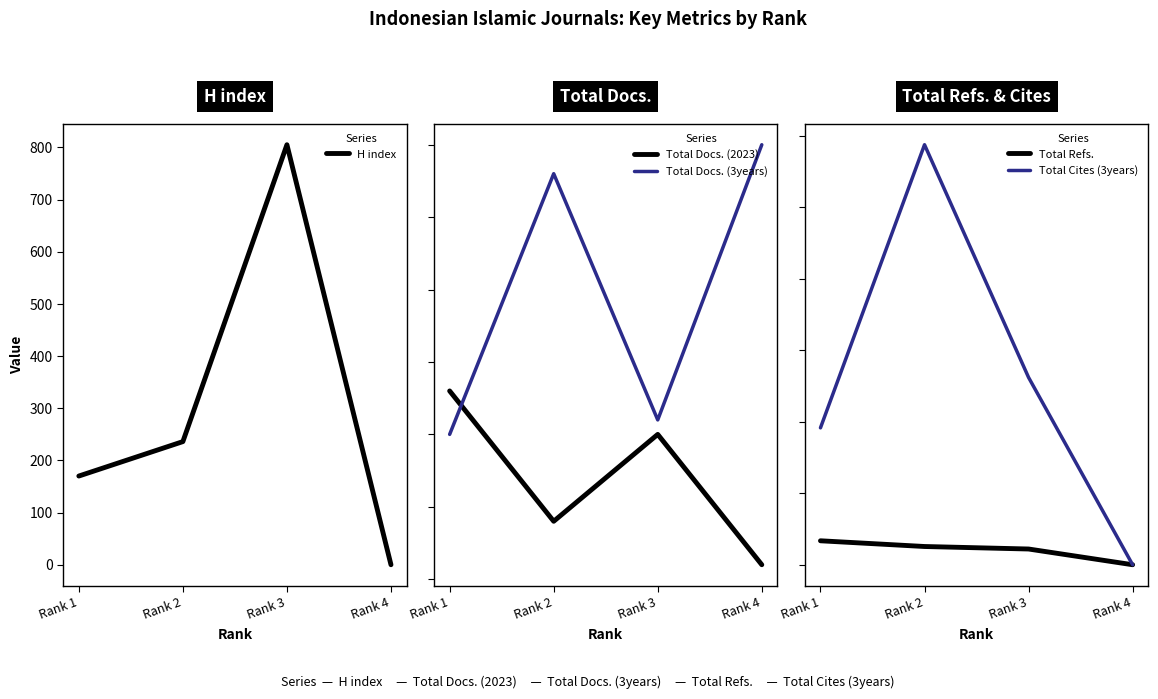

Which series changed the most between Rank 2 and Rank 4?

Total Cites (3years)